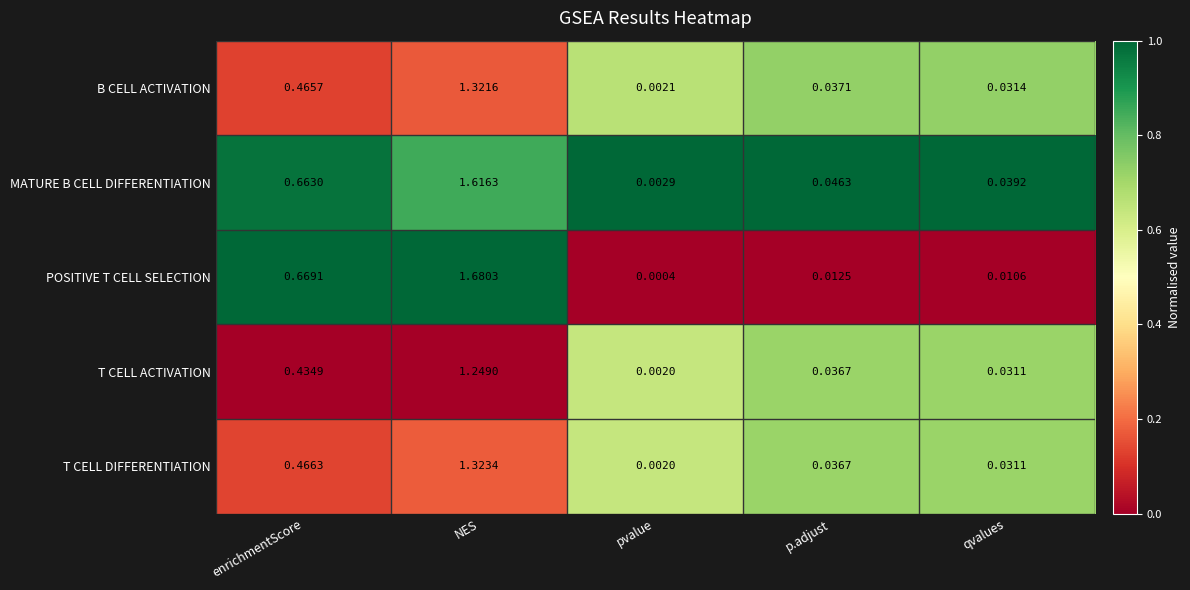

Which series has the widest spread of values?

POSITIVE T CELL SELECTION